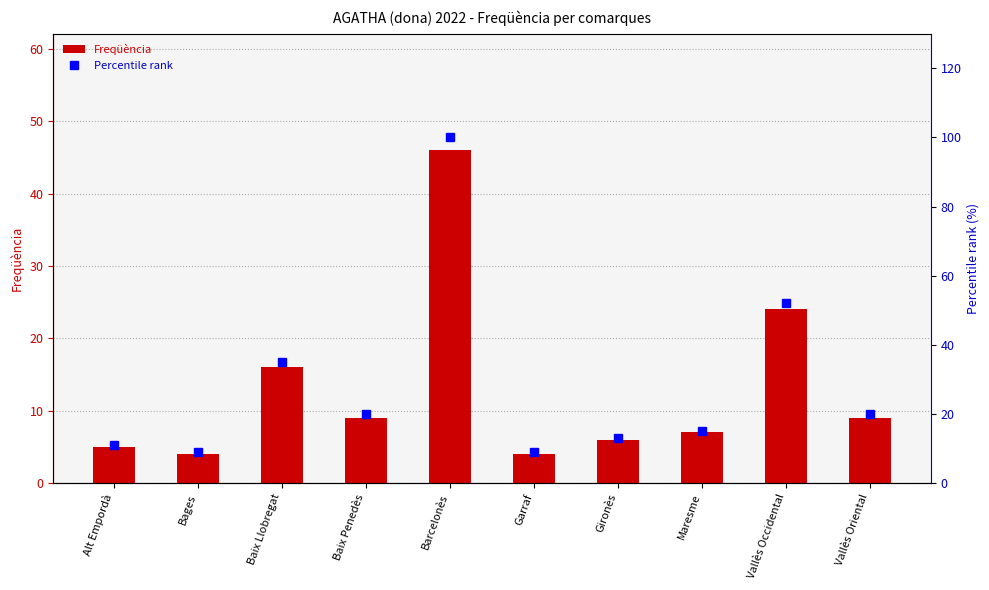

Between Baix Llobregat and Maresme, which series saw the biggest shift?

Percentile rank